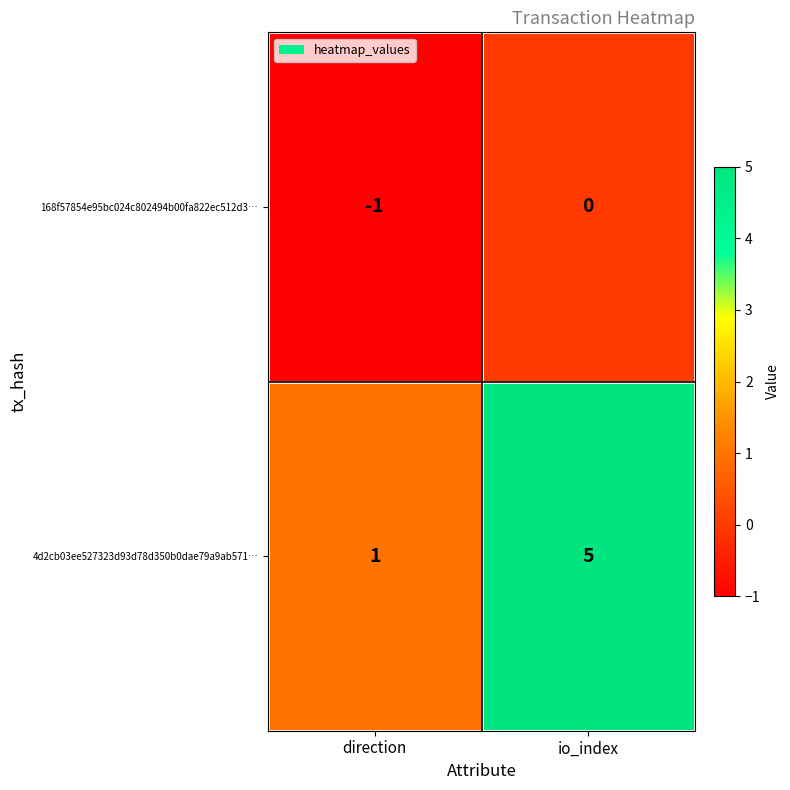

What is the average value of the 4d2cb03ee527323d93d78d350b0dae79a9ab571… series?

3